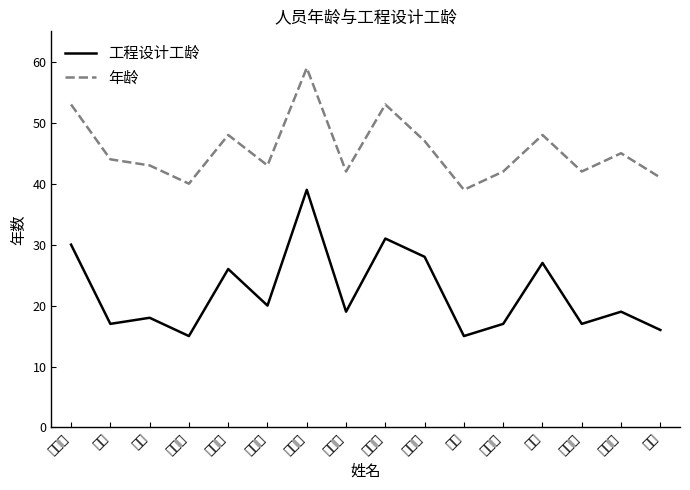

What is the spread (max minus min) of values at 李先强?

22